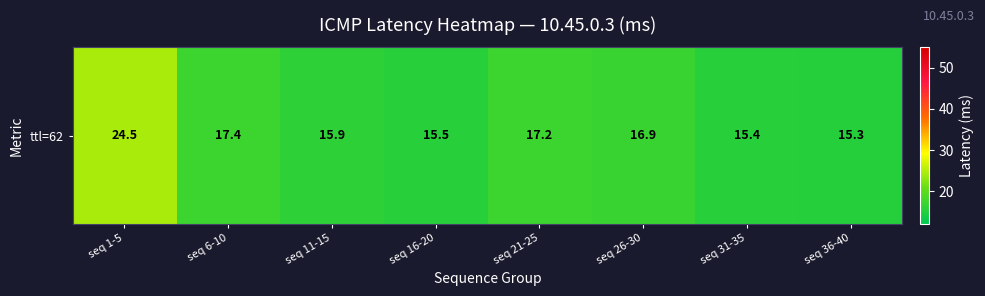

Between seq 36-40 and seq 11-15, which is larger?

seq 11-15